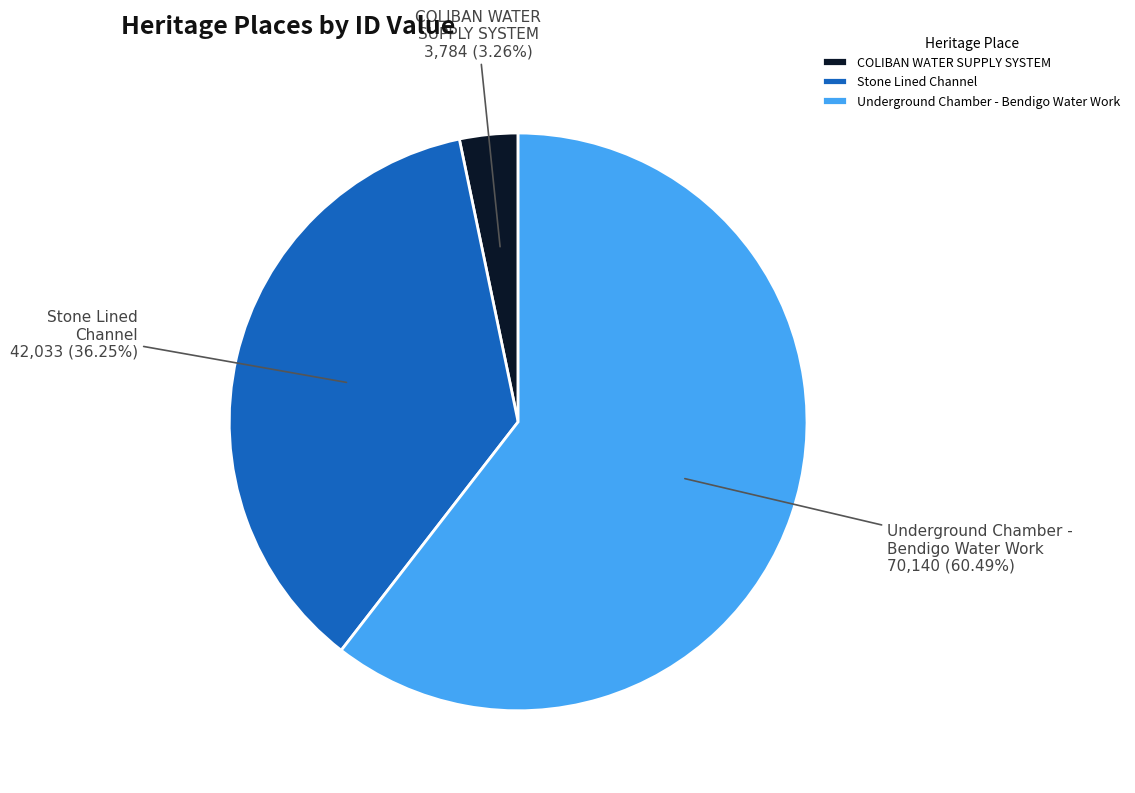

Which slice is the smallest?

COLIBAN WATER SUPPLY SYSTEM